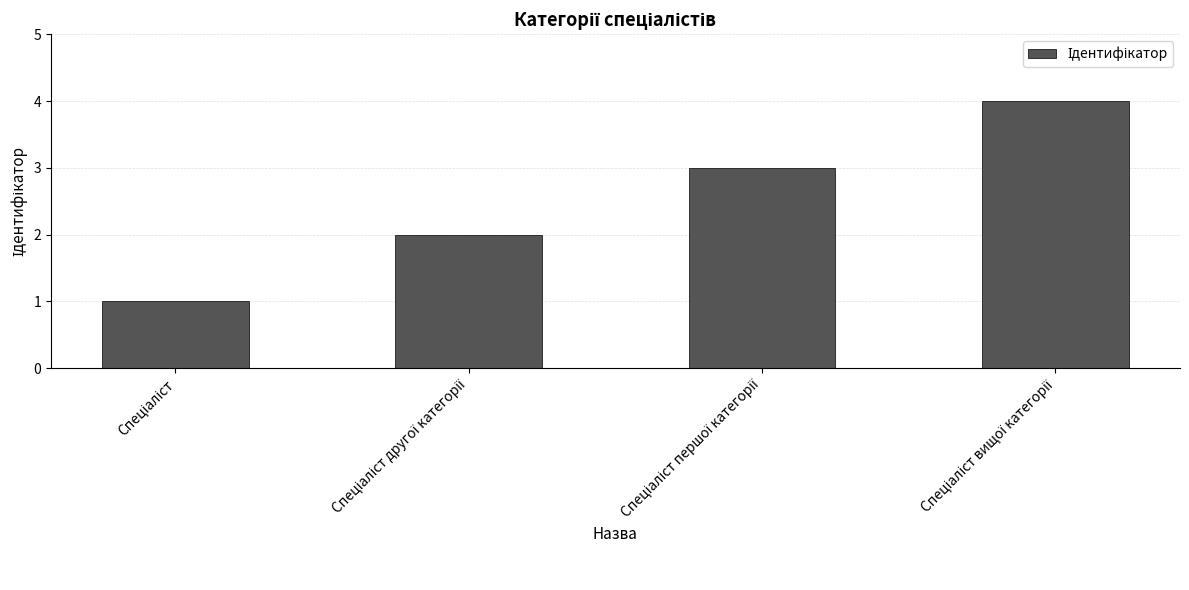

What is the difference between the maximum and minimum values?

3